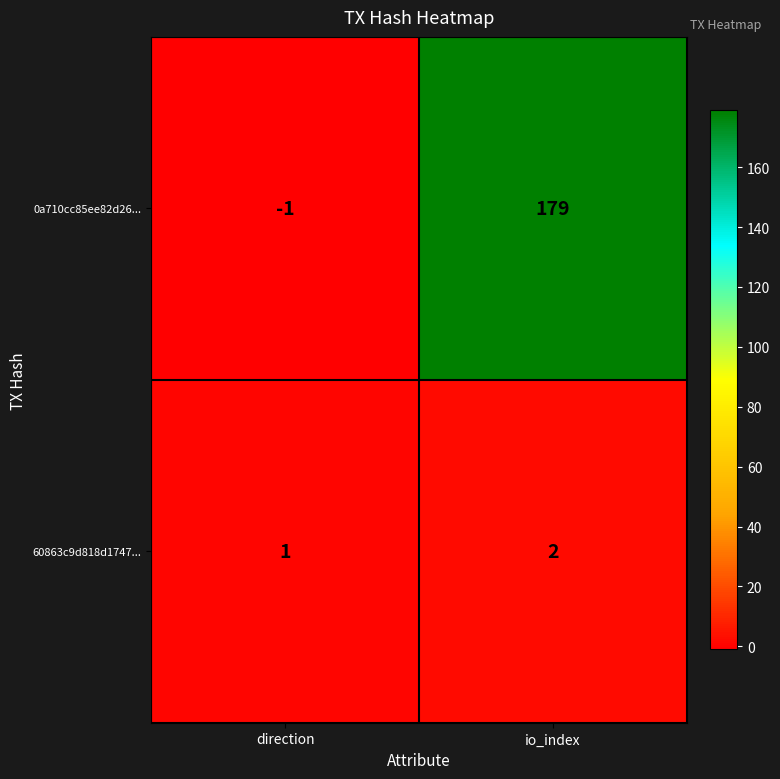

At which category is the sum across all series the highest?

io_index